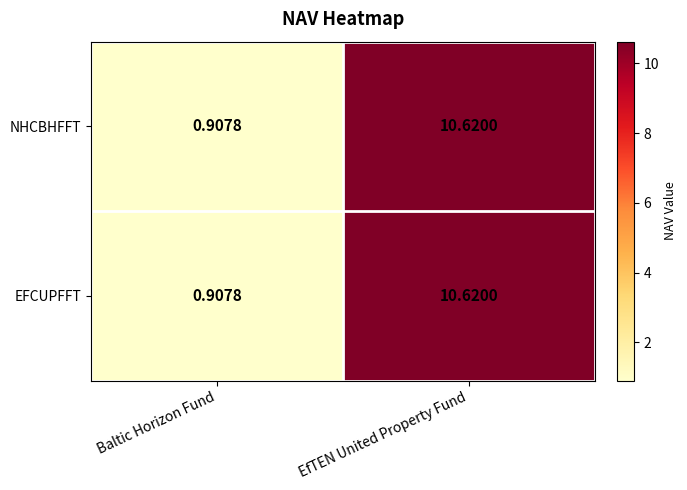

Count the number of categories in the chart.

2